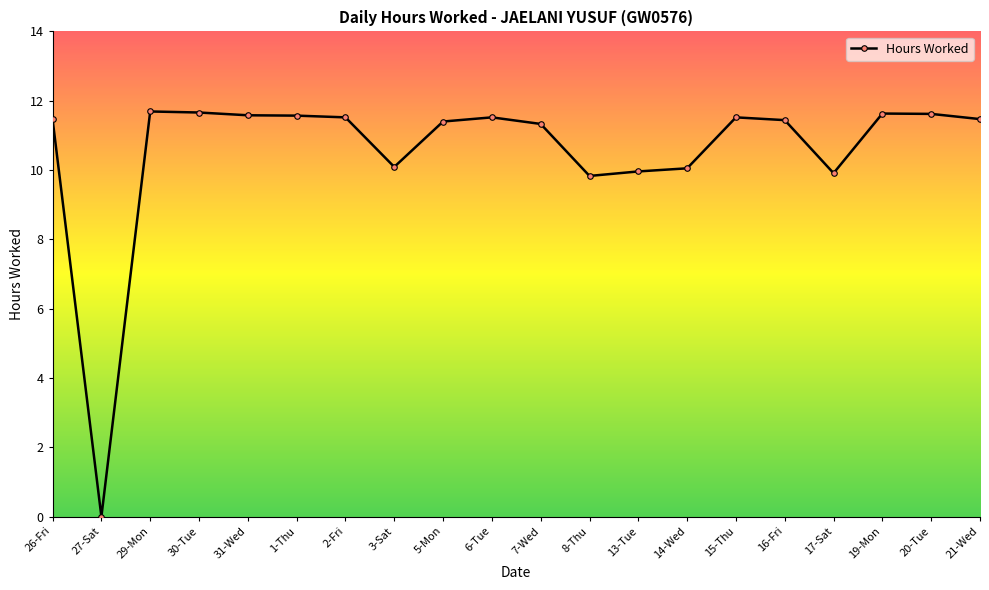

True or false: there are more than 0 points higher than both neighbors.

True